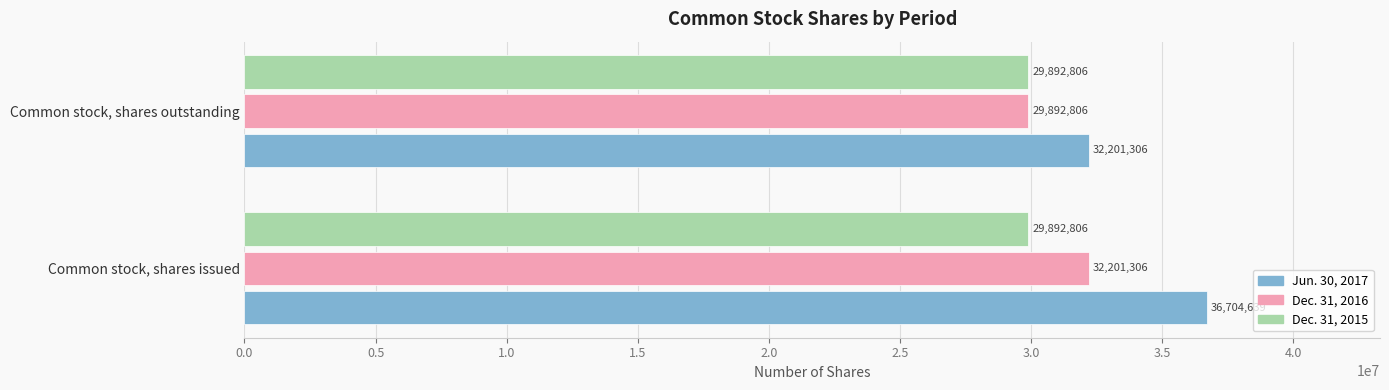

What is the total value across all series at Common stock, shares outstanding?

91986918